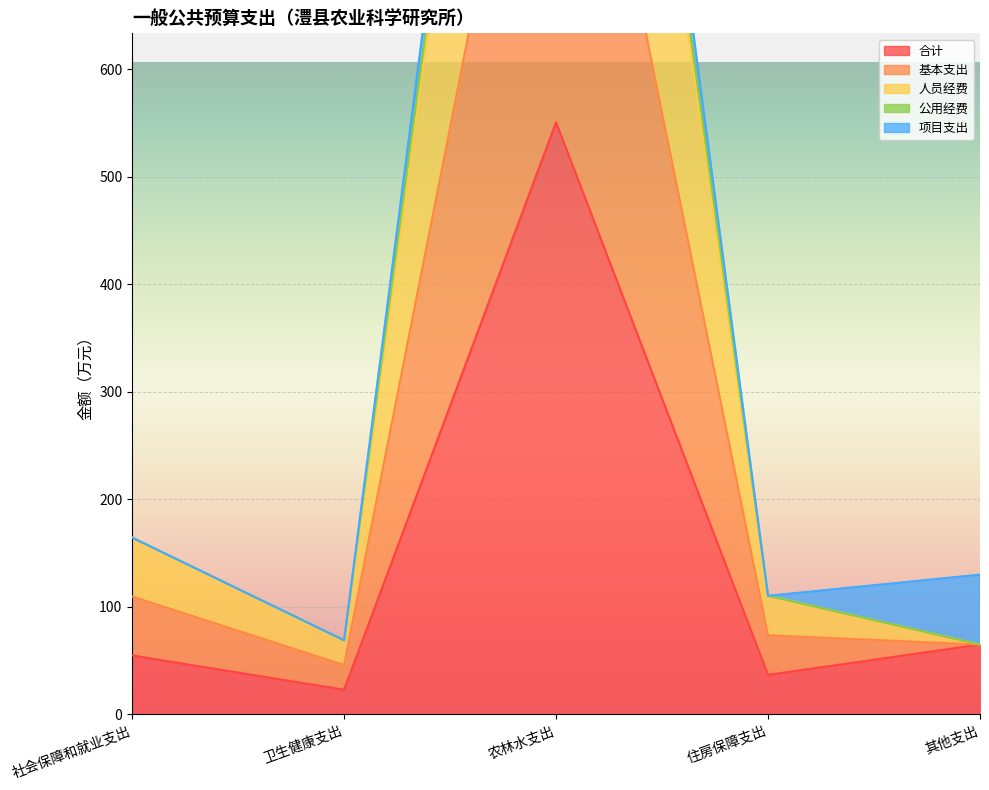

At how many categories does at least one series exceed 1293?

1